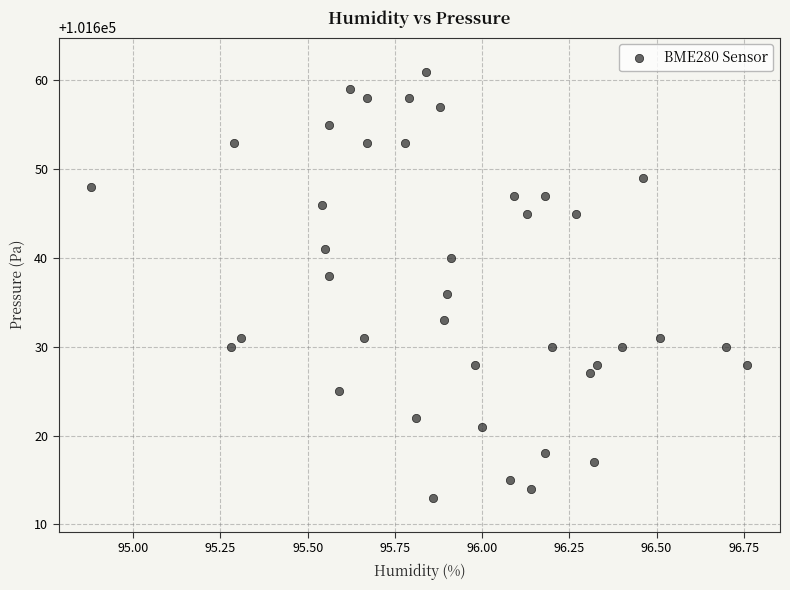

What is the range of Y values (max minus min)?

48